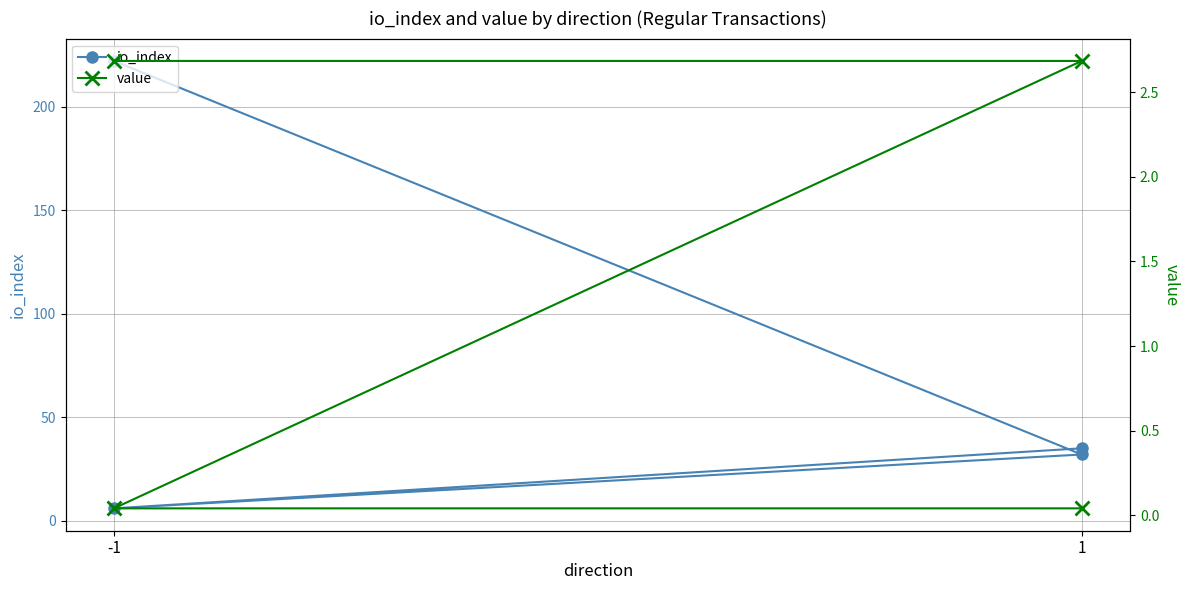

What is the greatest value displayed?

222.0